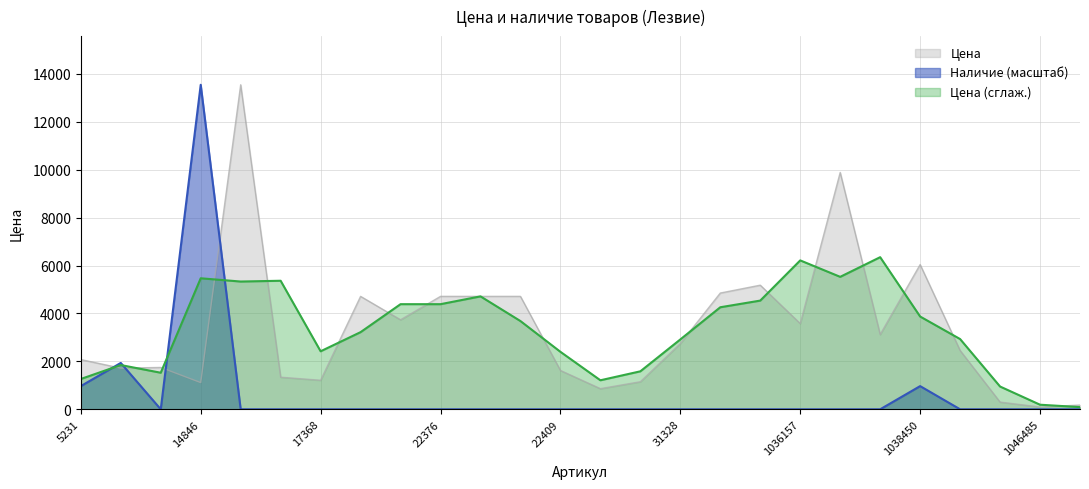

Rank the series by their average value, from highest to lowest.

Цена, Наличие